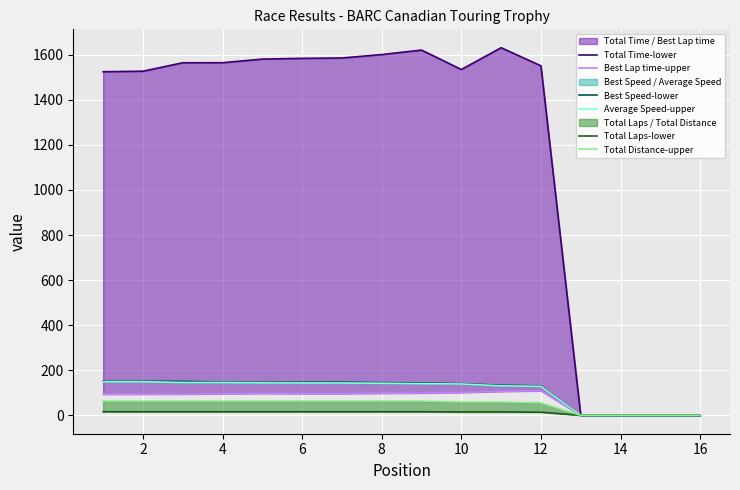

What is the sum of all Average Speed-upper values?

1703.7